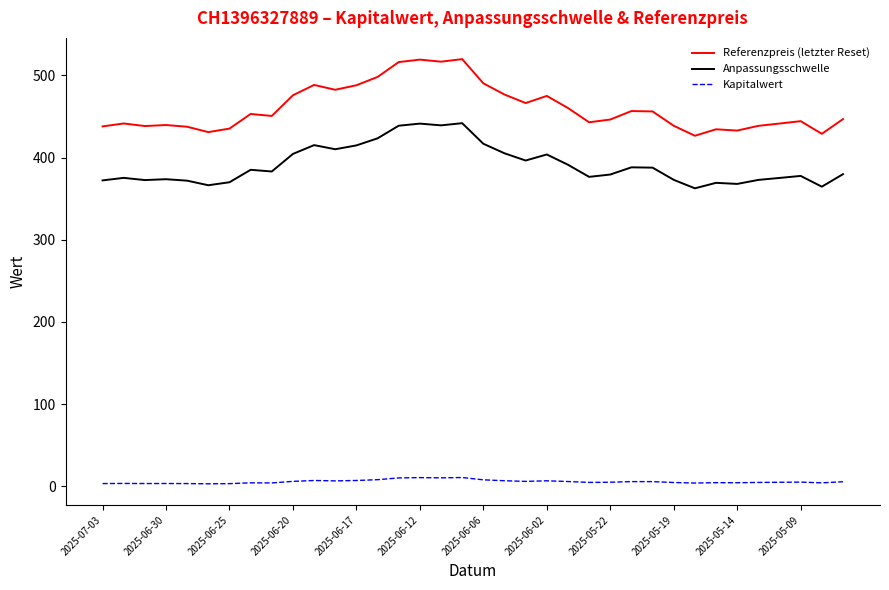

True or false: Kapitalwert and Anpassungsschwelle cross at least once.

False